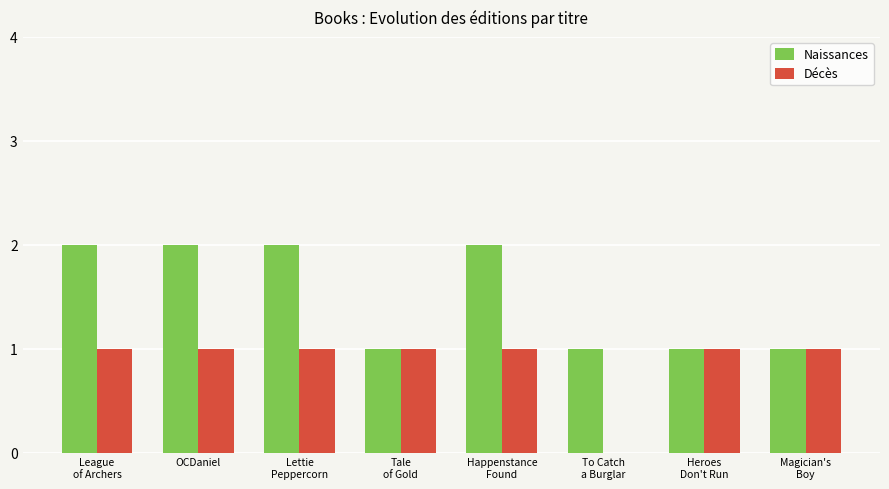

Reading right to left, transcribe all the data shown in this chart.

Naissances: 1	1	1	2	1	2	2	2
Décès: 1	1	0	1	1	1	1	1